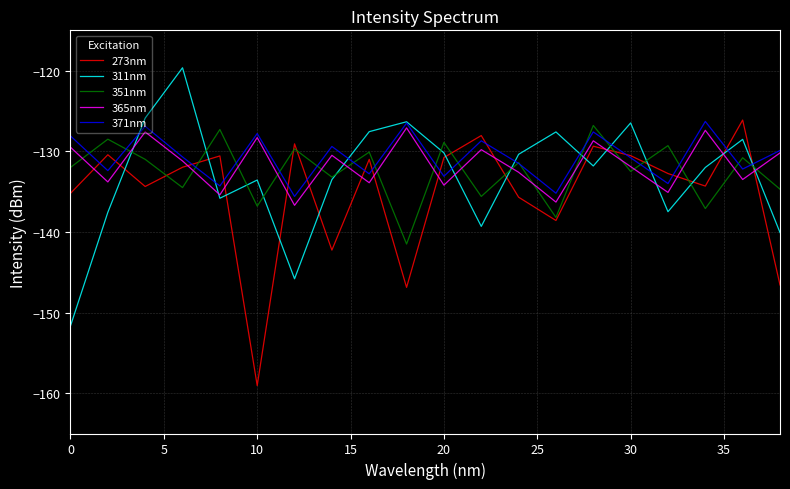

What is the greatest value displayed?

-119.6